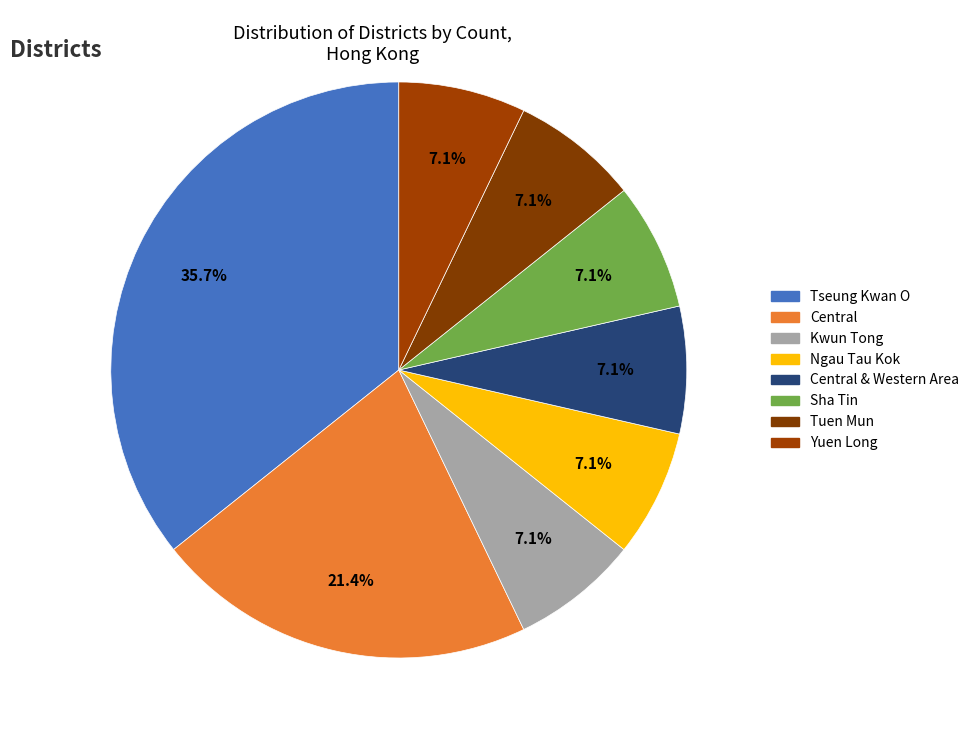

How many slices are in this pie chart?

8